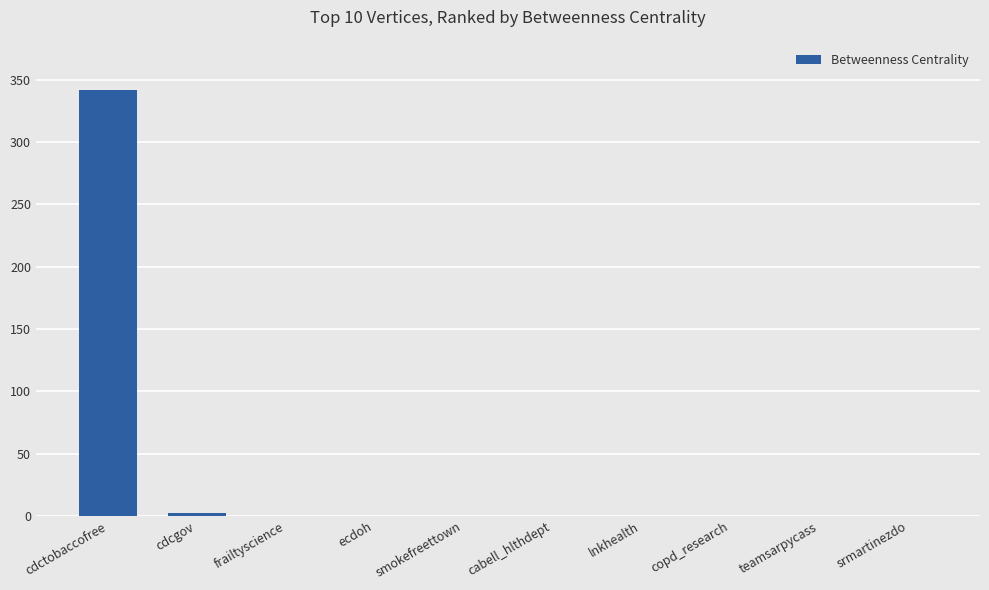

The chart shows a value of 0 at copd_research. True or false?

True